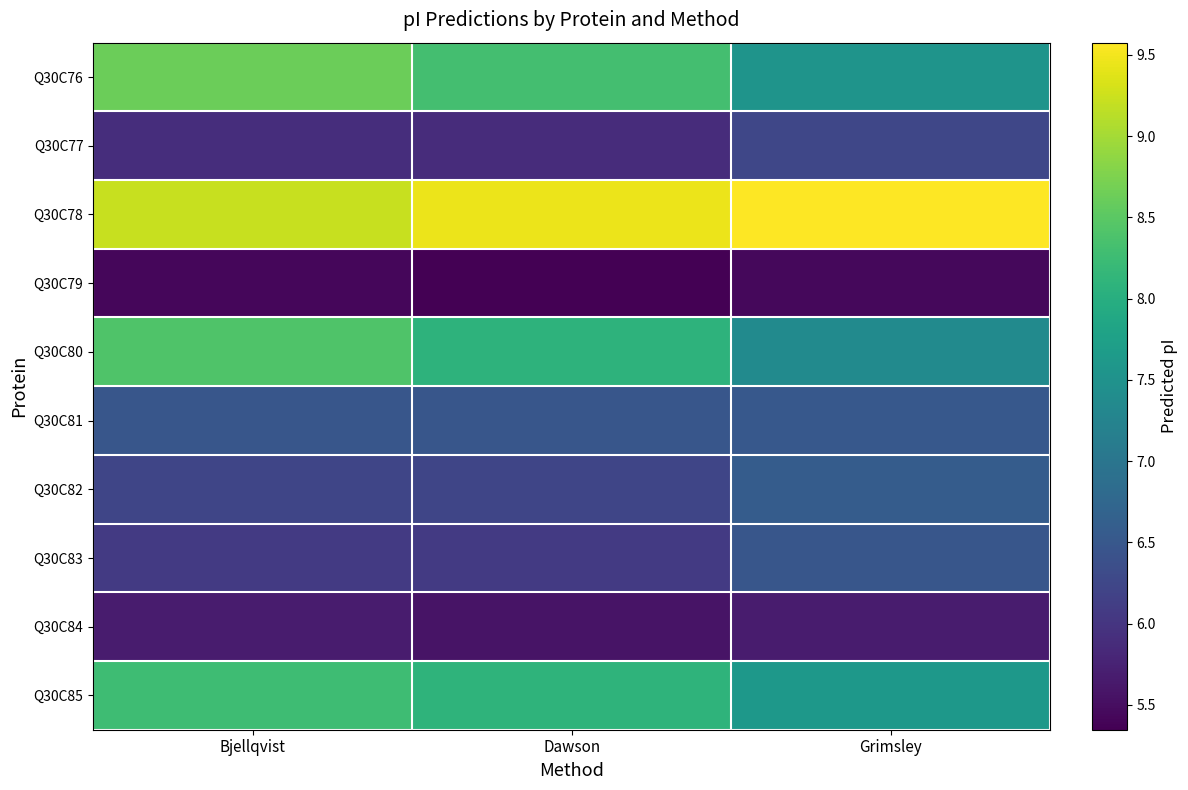

At how many categories does at least one series exceed 8?

3